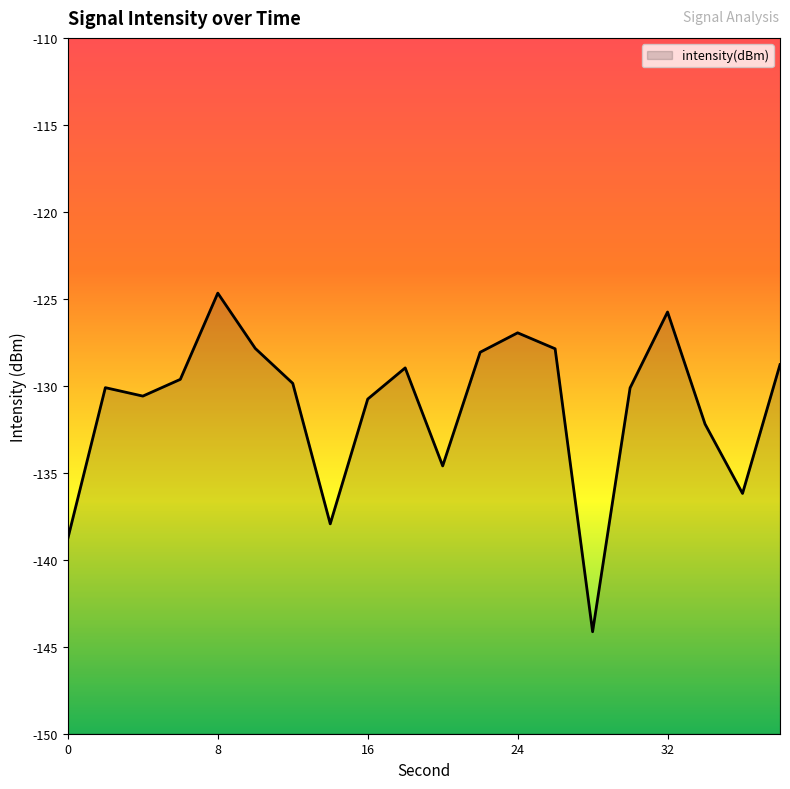

Count the number of values greater than -129.

8